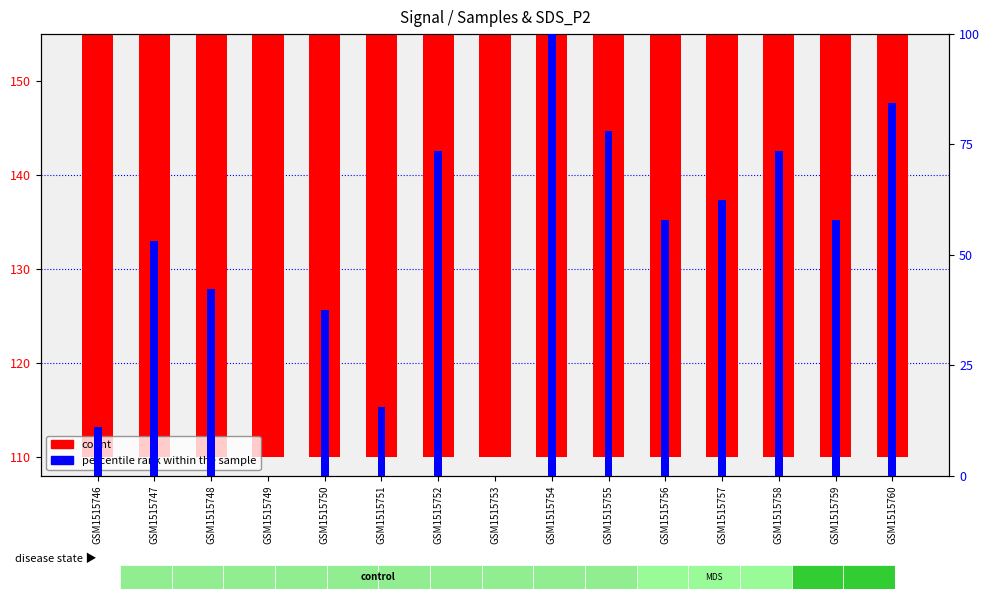

How many data points in percentile rank within the sample are less than 57?

7